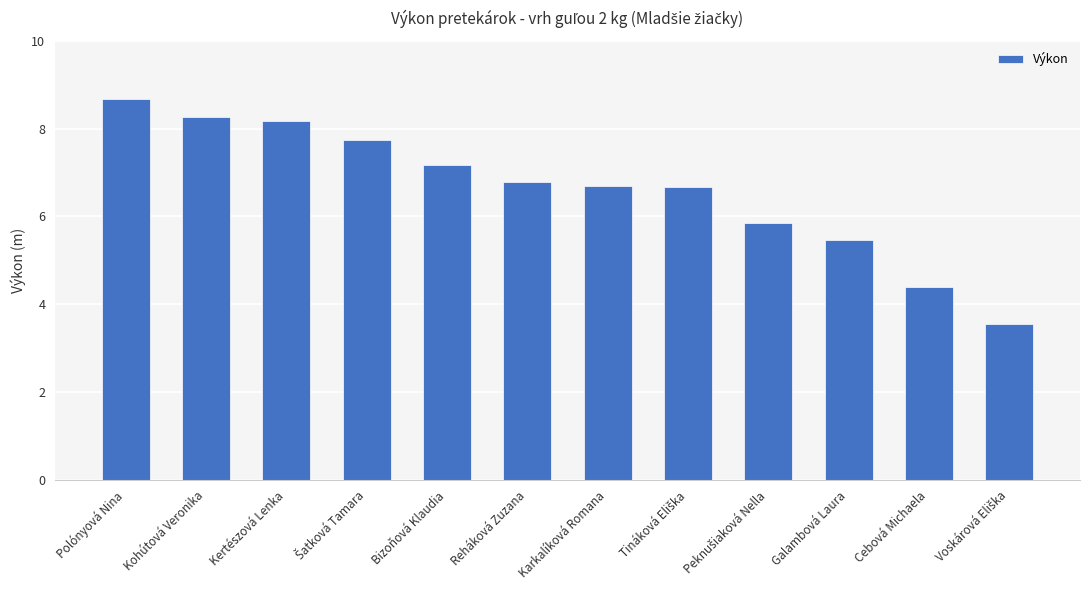

What is the approximate value at Karkalíková Romana?

6.7